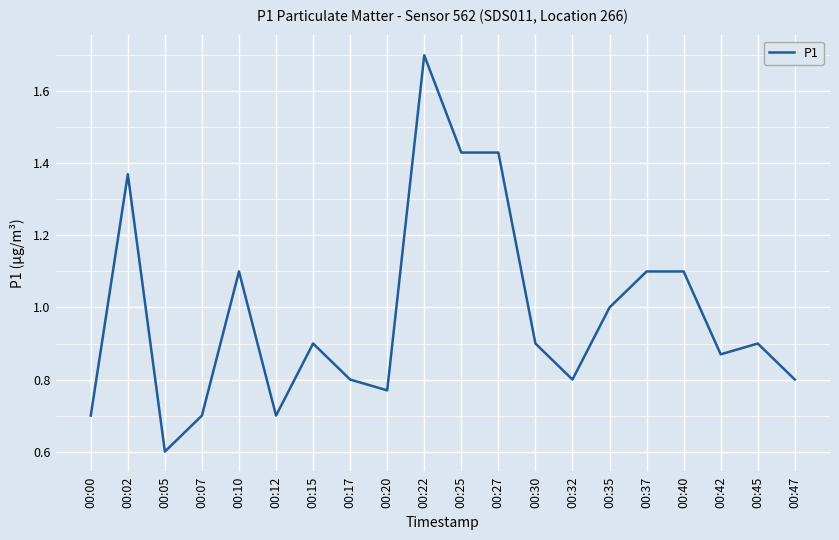

Which category has the highest value across all series?

00:22